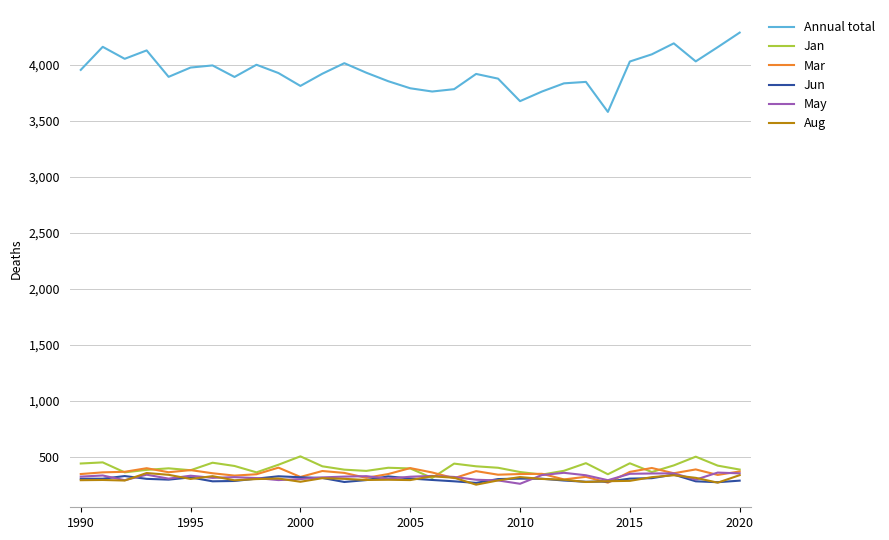

Which series has the widest spread of values?

Annual total